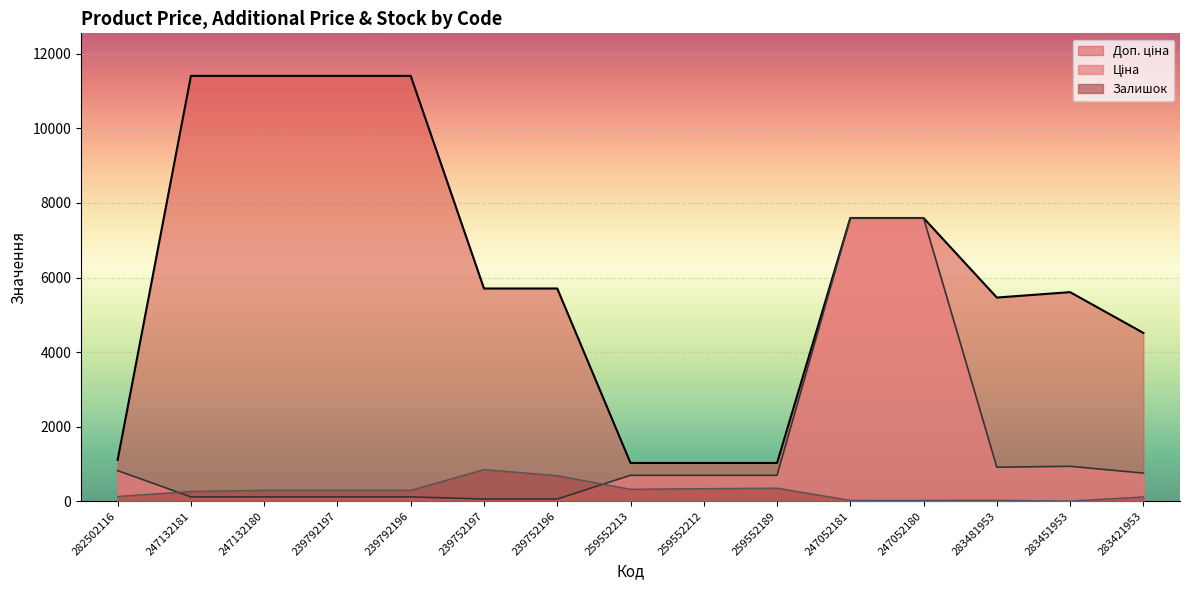

The value of Доп. ціна at 259552213 is 1024.6. True or false?

True